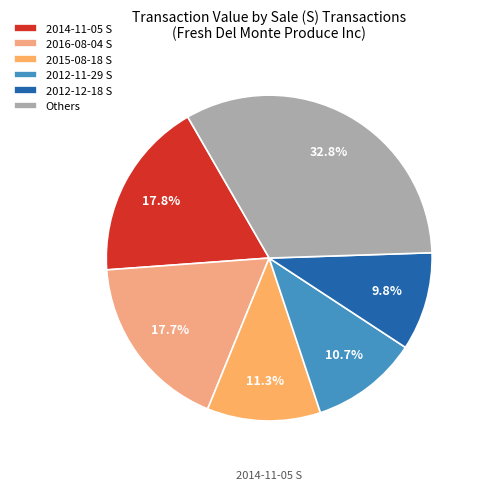

To the nearest percent, what percentage of the pie is 2015-08-18 S?

11%